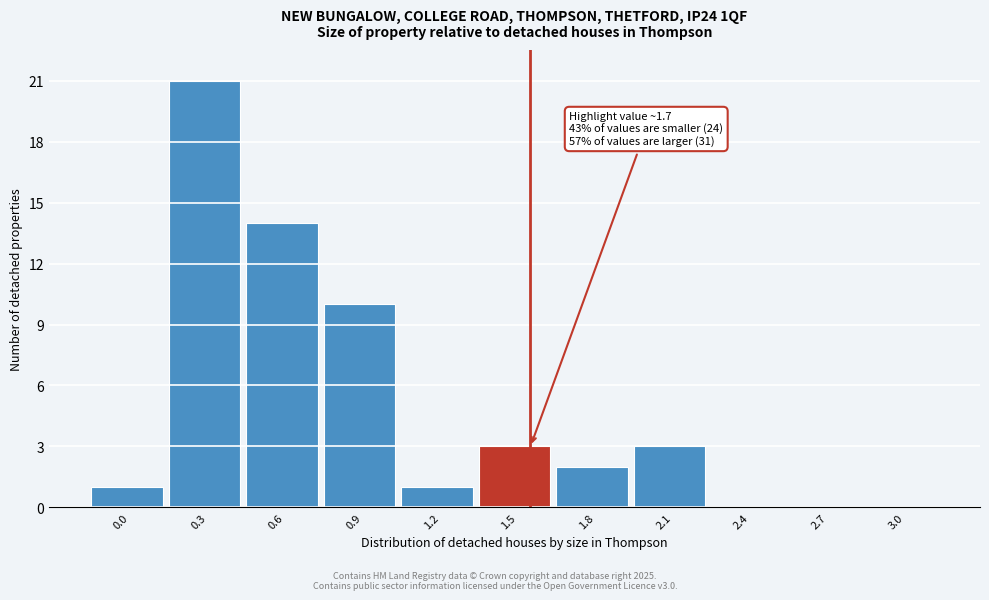

Reading left to right, list all the values displayed in this chart.

0.0=1	0.3=21	0.6=14	0.9=10	1.2=1	1.5=3	1.8=2	2.1=3	2.4=0	2.7=0	3.0=0